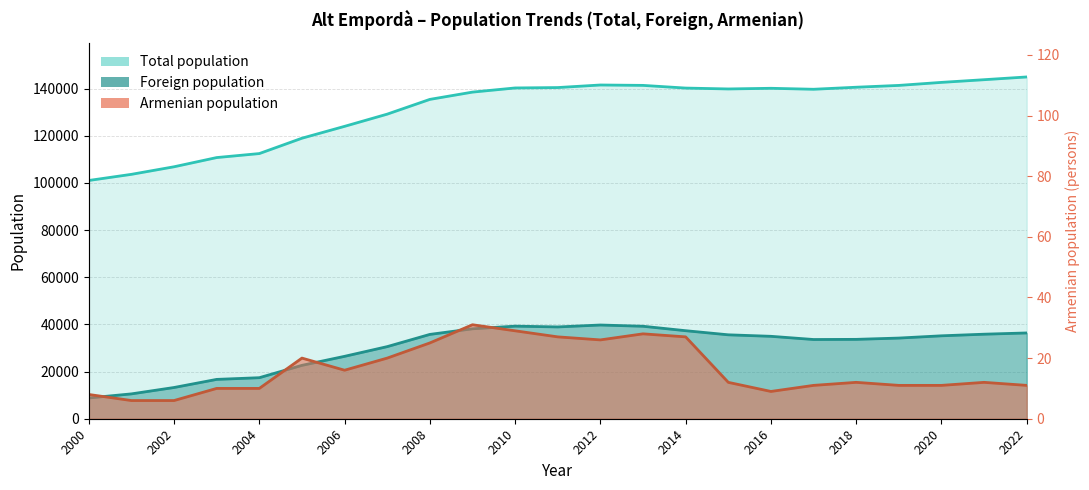

List the series in order of their overall mean, lowest first.

Armenian population, Foreign population, Total population